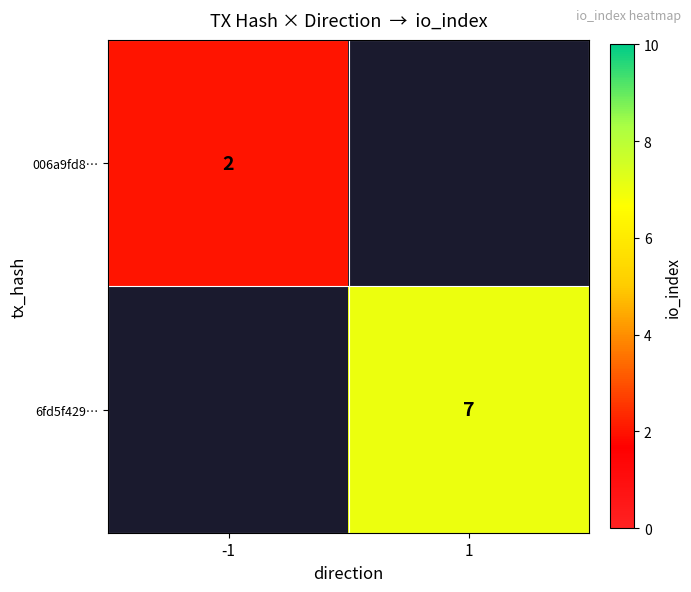

The value of 6fd5f429… at 1 is 7. True or false?

True